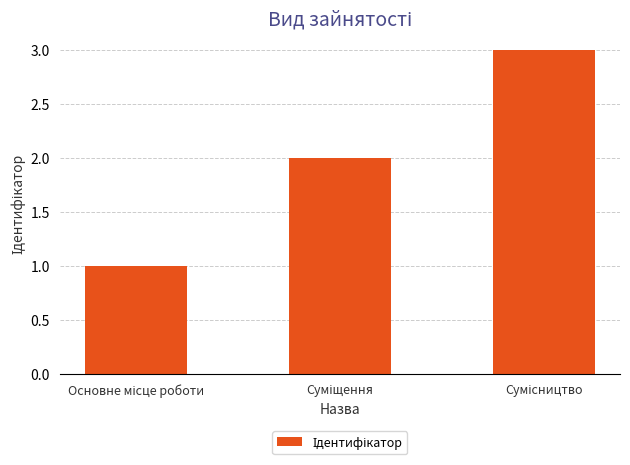

What is the maximum value shown in the chart?

3